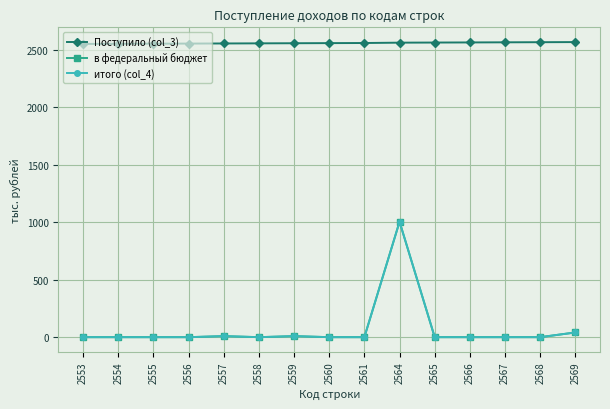

Does the chart have visible grid lines?

Yes